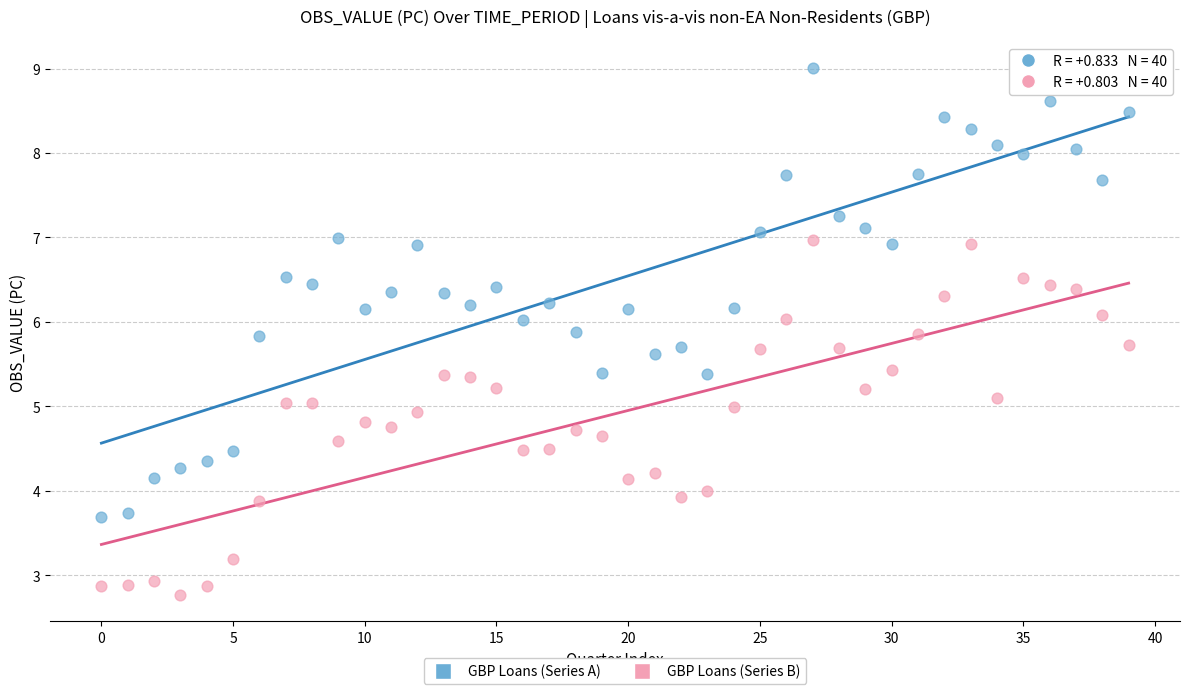

Which series reaches the maximum Y coordinate?

GBP Loans (Series A)